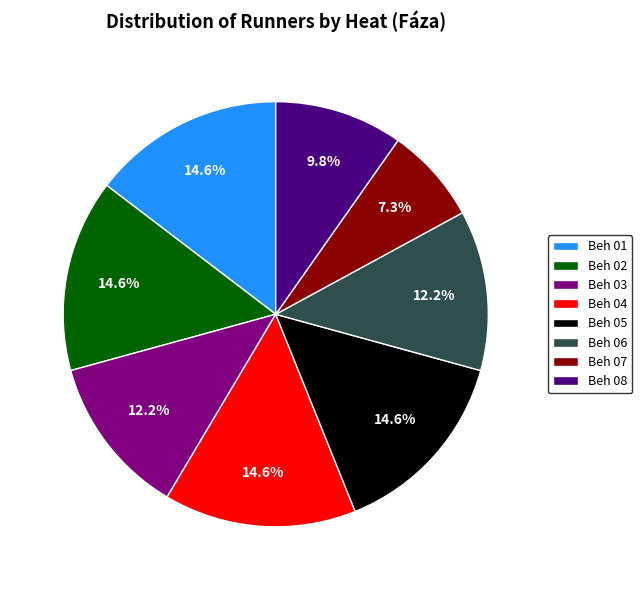

True or false: Beh 03 accounts for 6% of the total.

False